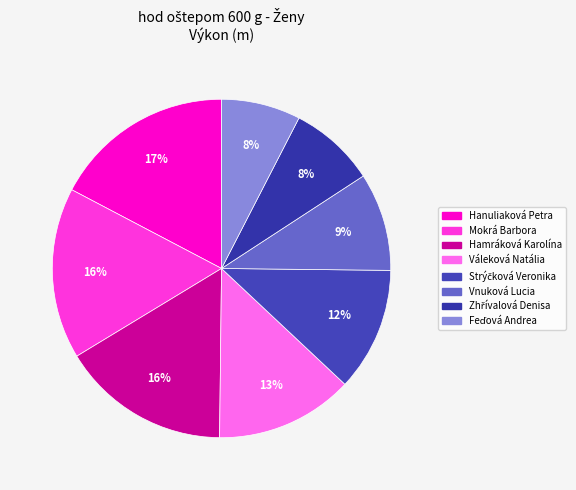

What percentage is the Strýčková Veronika slice, to the nearest percent?

12%